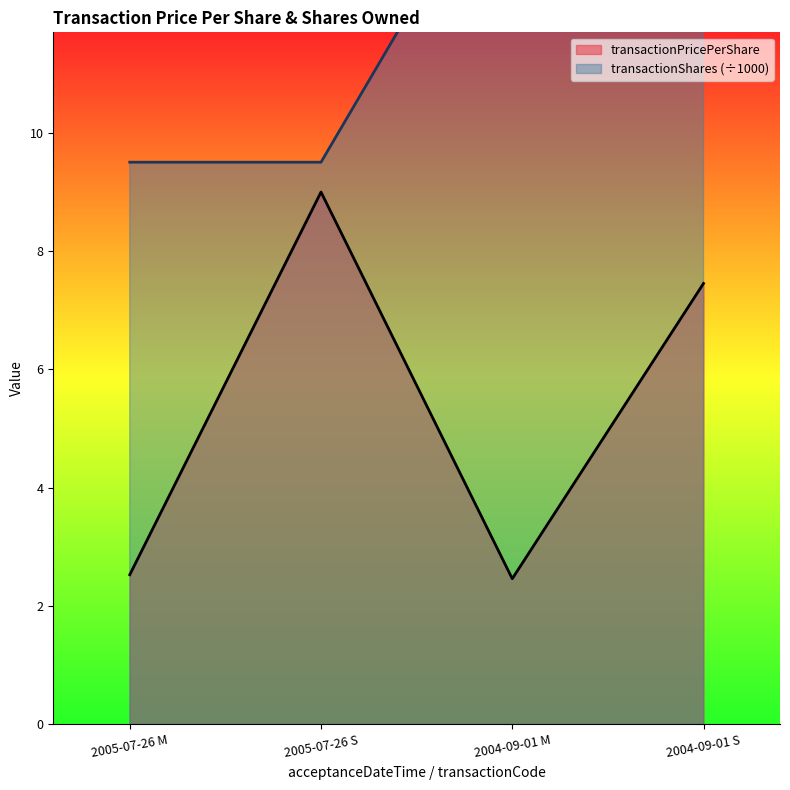

Which series changed the most between 2005-07-26 S and 2004-09-01 S?

transactionShares